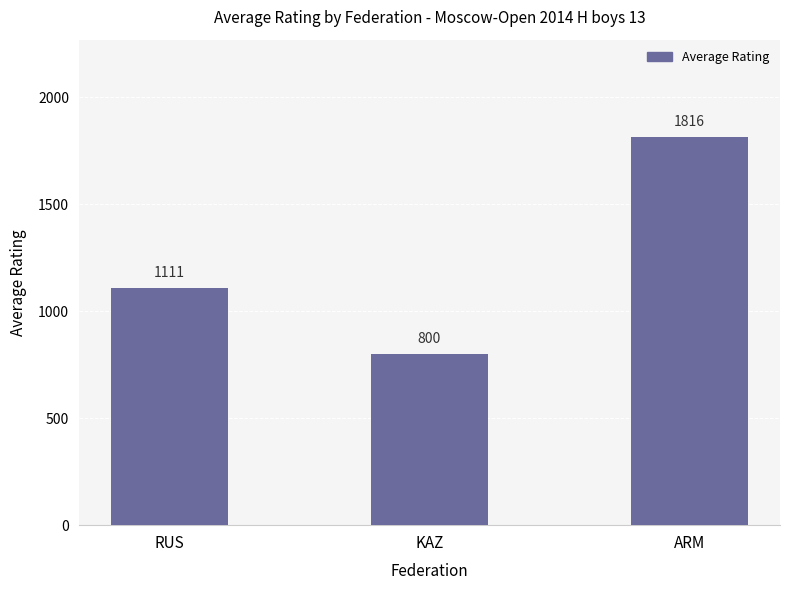

True or false: the data shows 2560.2 at ARM.

False